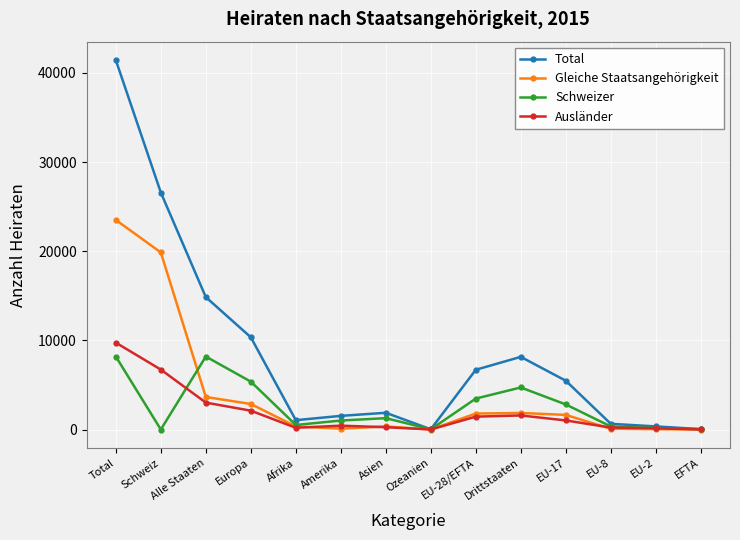

Does the chart display data point markers on the line(s)?

Yes